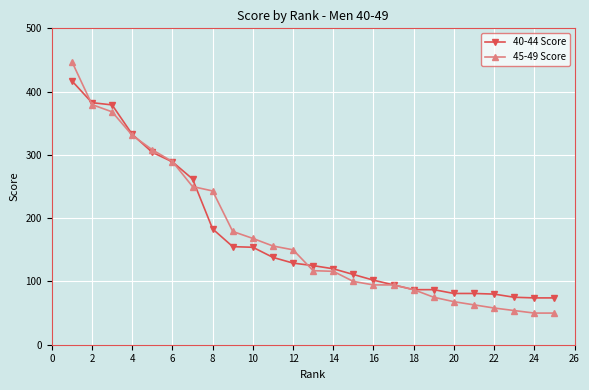

What is the value of the 40-44 Score point at the 24th from the left?

74.0